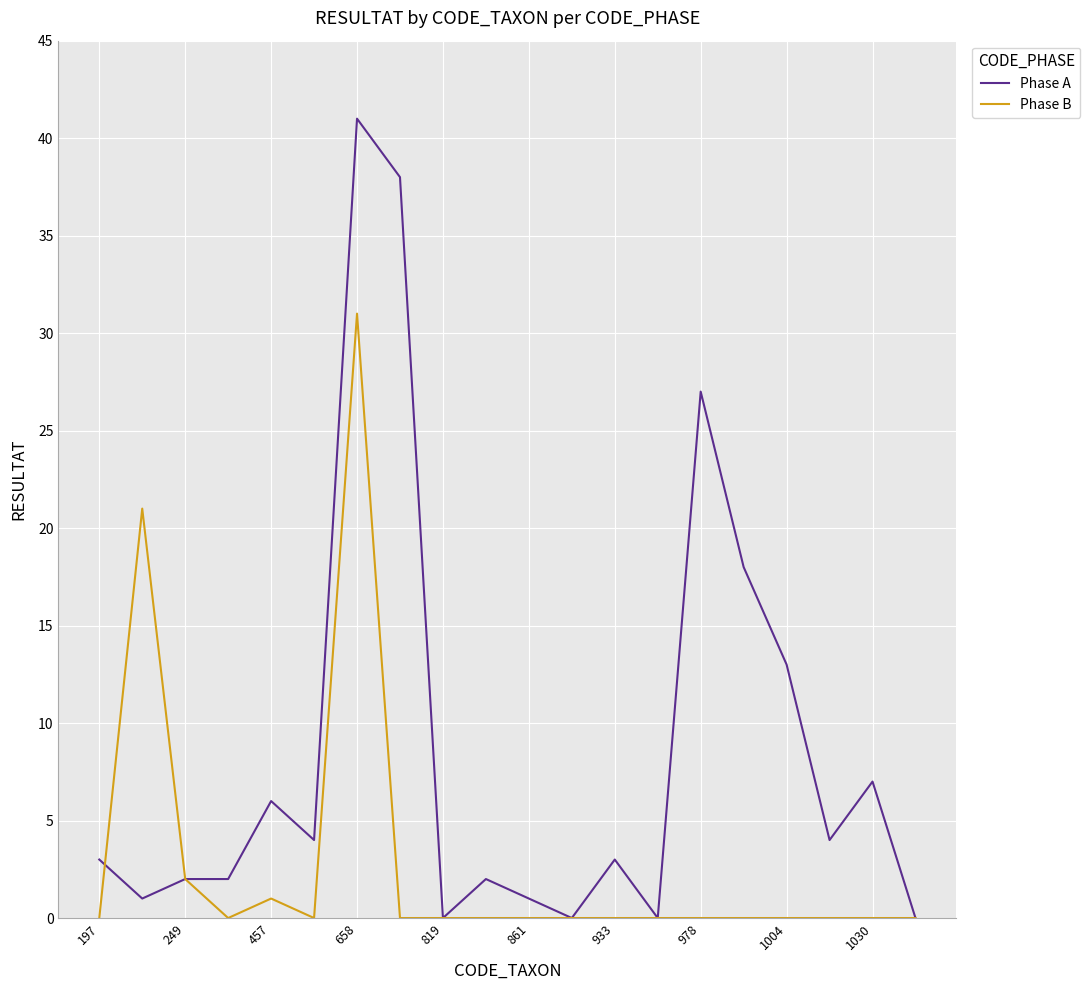

What is the greatest value displayed?

41